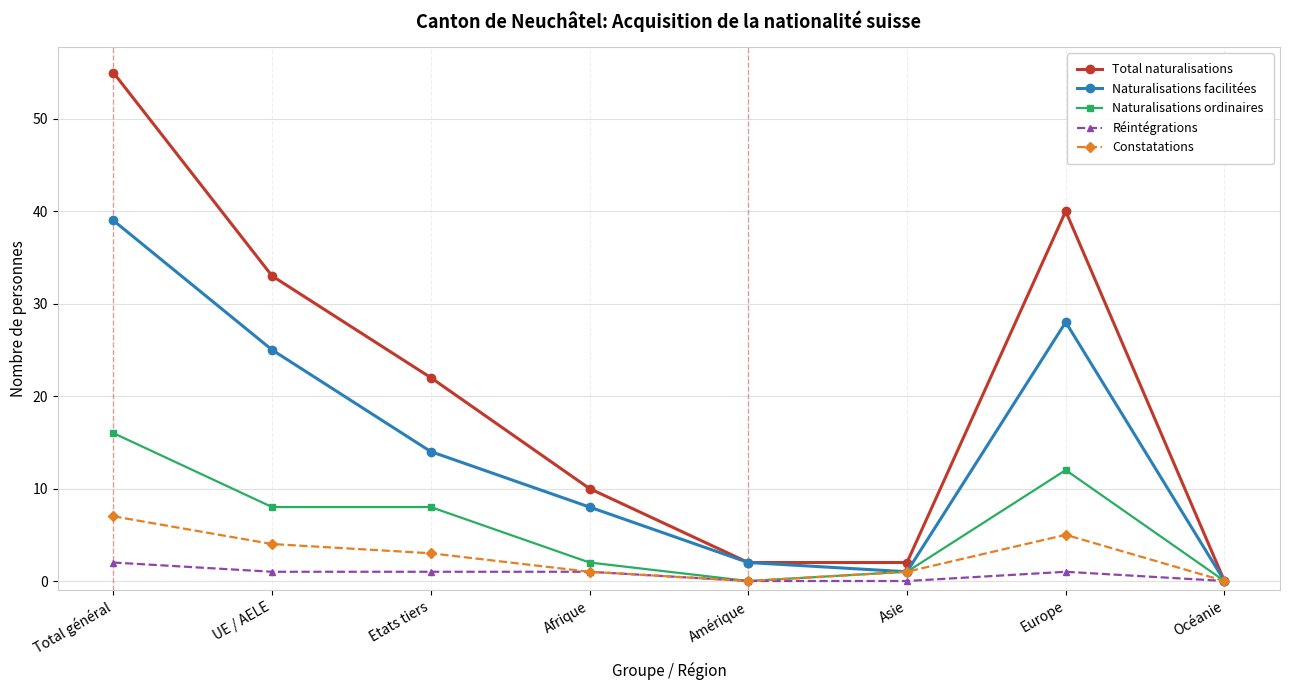

What is the highest value of the Naturalisations facilitées series?

39